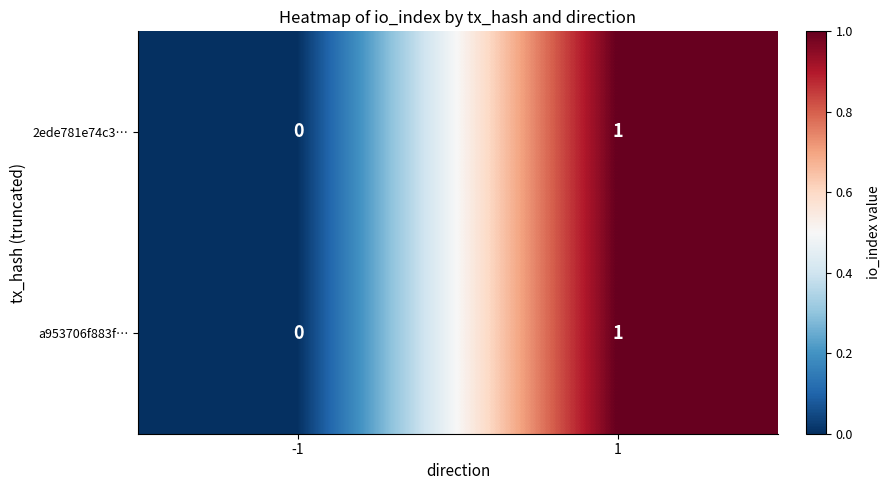

Reading right to left, transcribe all the data shown in this chart.

2ede781e74c3…: 1	0
a953706f883f…: 1	0